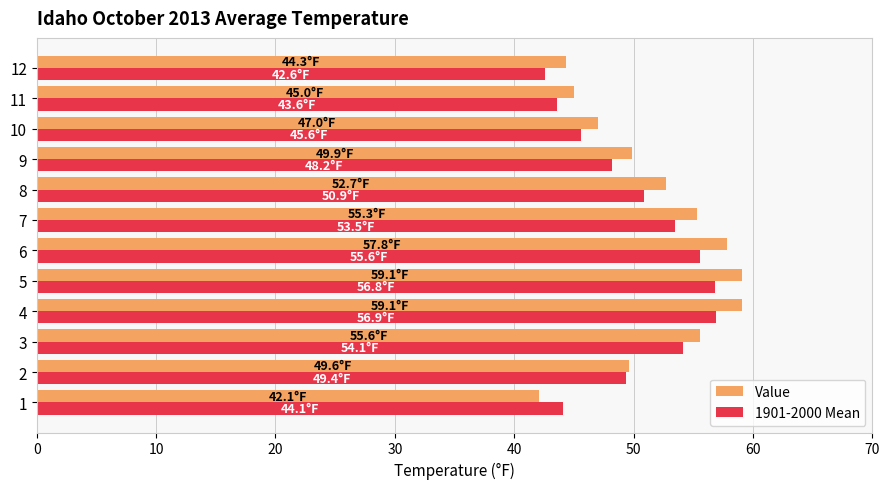

What is the greatest value displayed?

59.1